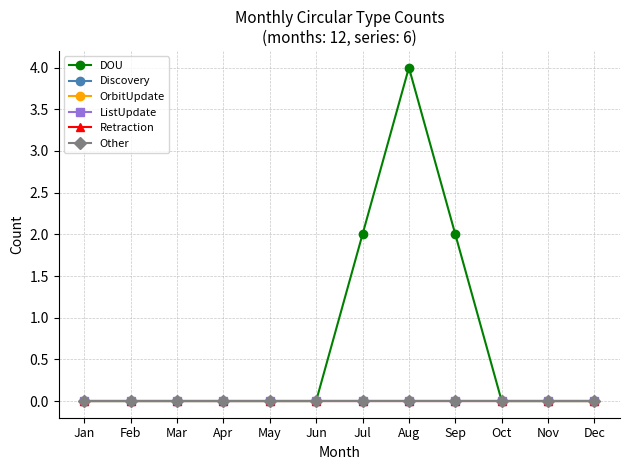

At which label does Retraction reach its peak?

Jan